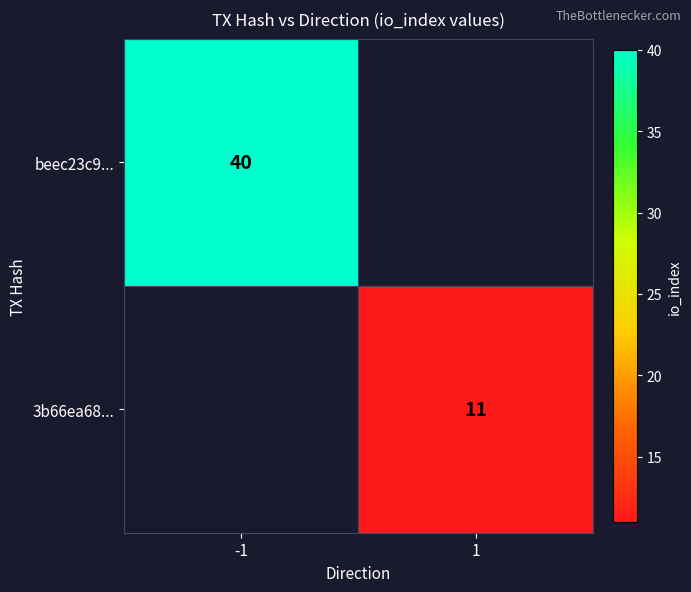

Is it true that beec23c9... equals 40 at -1?

True